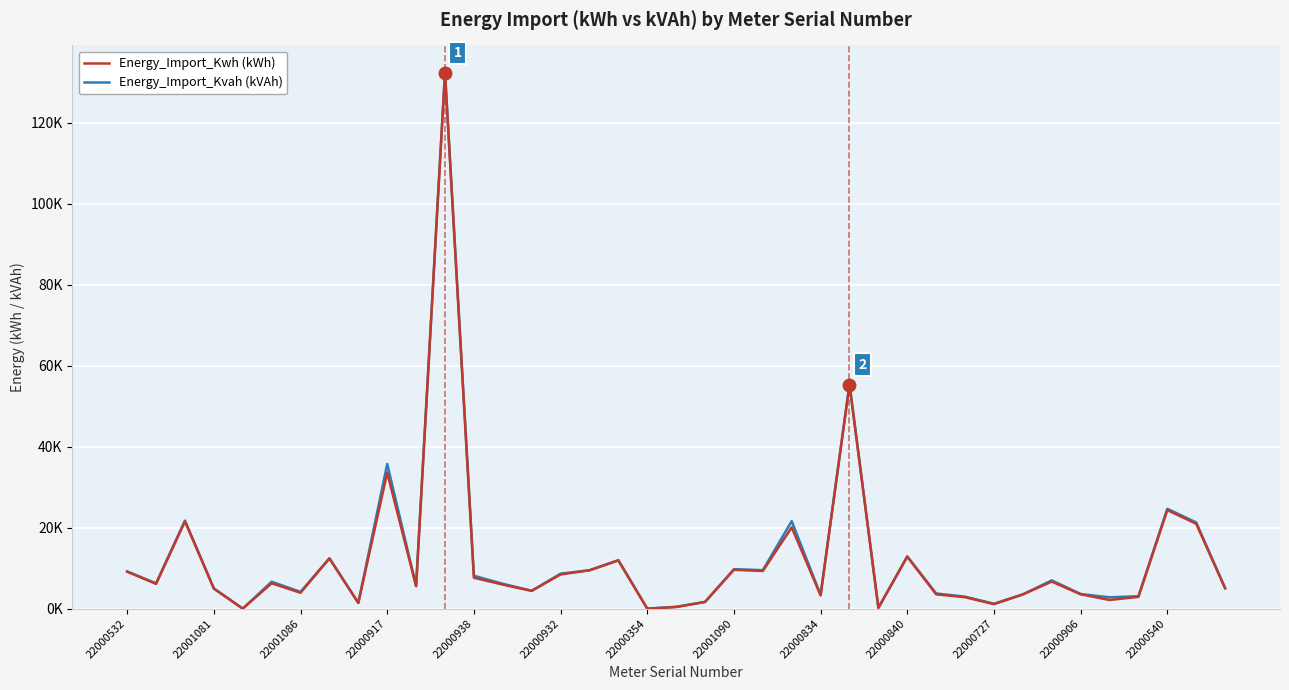

Does the chart have visible grid lines?

Yes